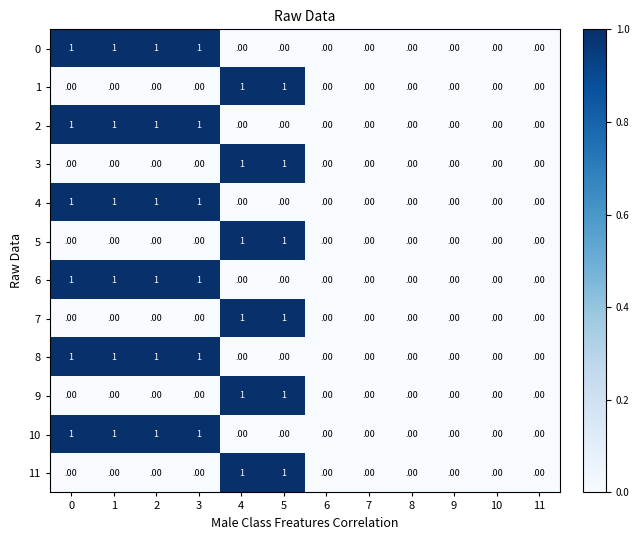

How many 5 values are between 0 and 1?

12